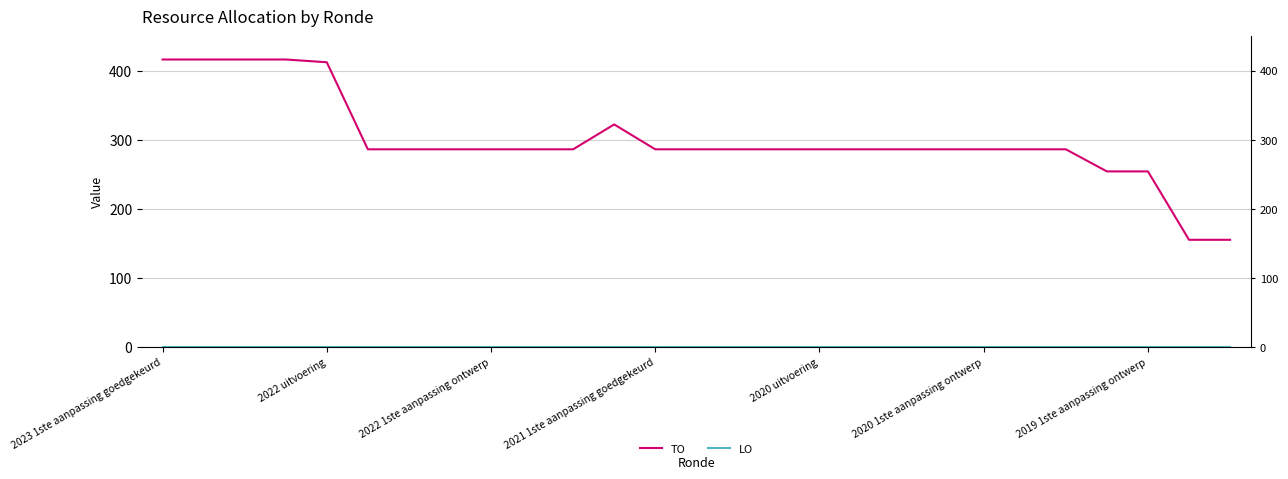

How many lines are shown in the chart?

2